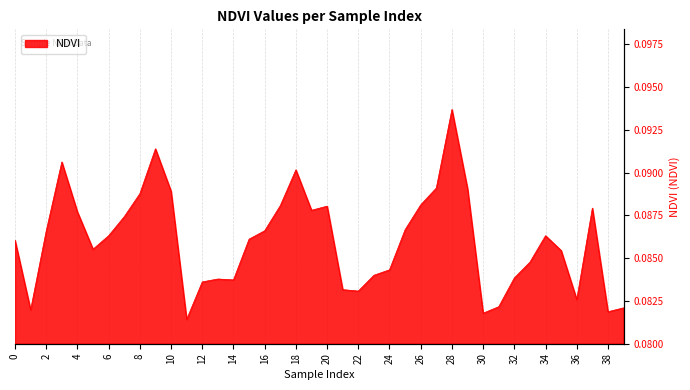

Count the values in the range 0 to 1.

40